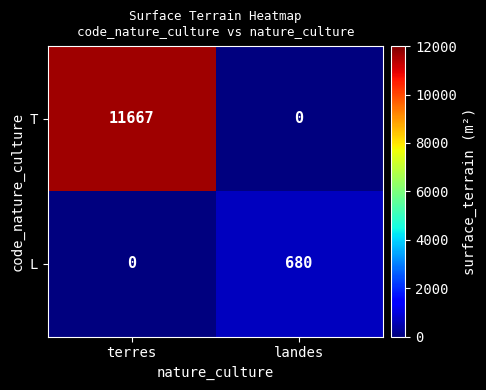

Which series has the largest range (max minus min)?

T